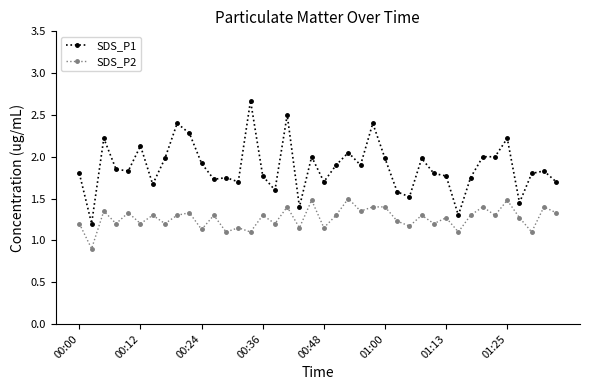

Which series has the largest total across all categories?

SDS_P1